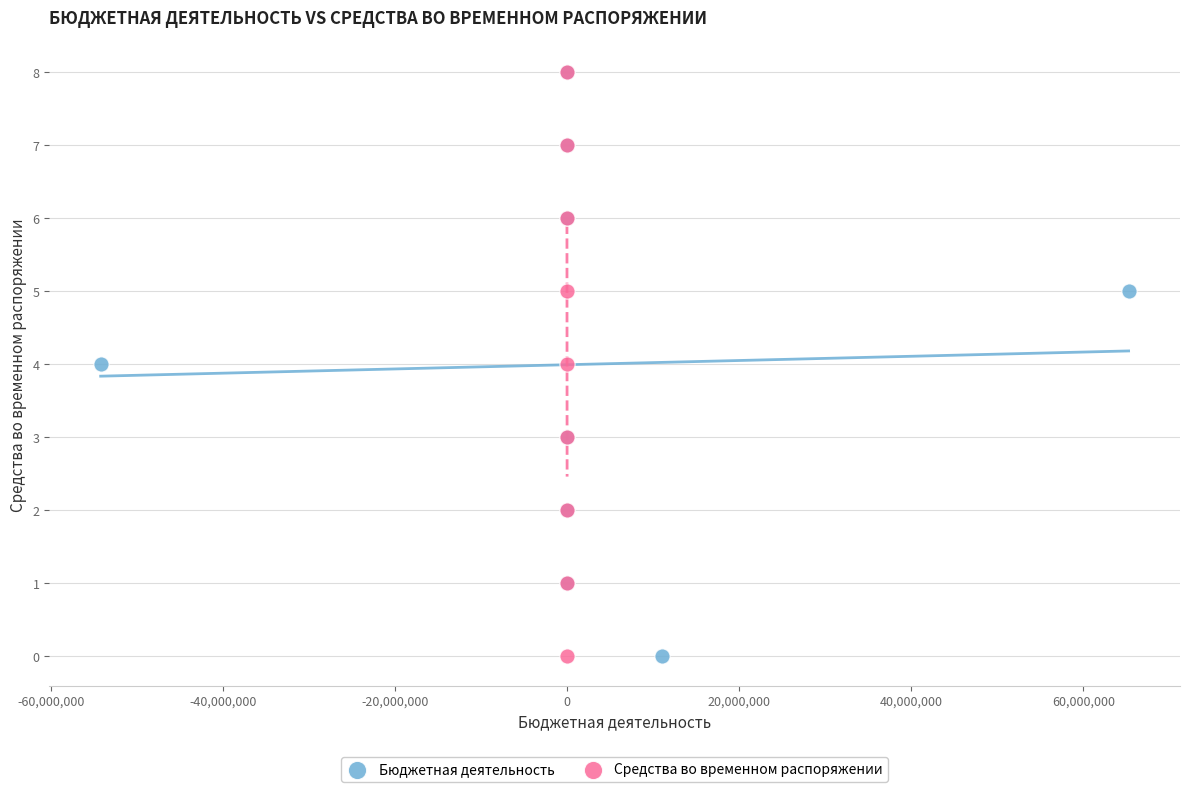

What are all the series names shown in the legend?

Бюджетная деятельность, Средства во временном распоряжении